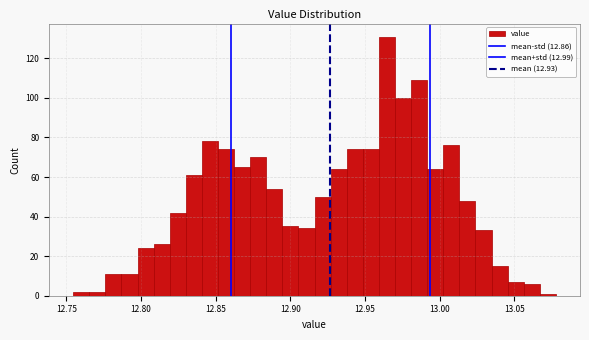

Read against the x-axis, roughly where is the centre of the tallest bar?

12.965